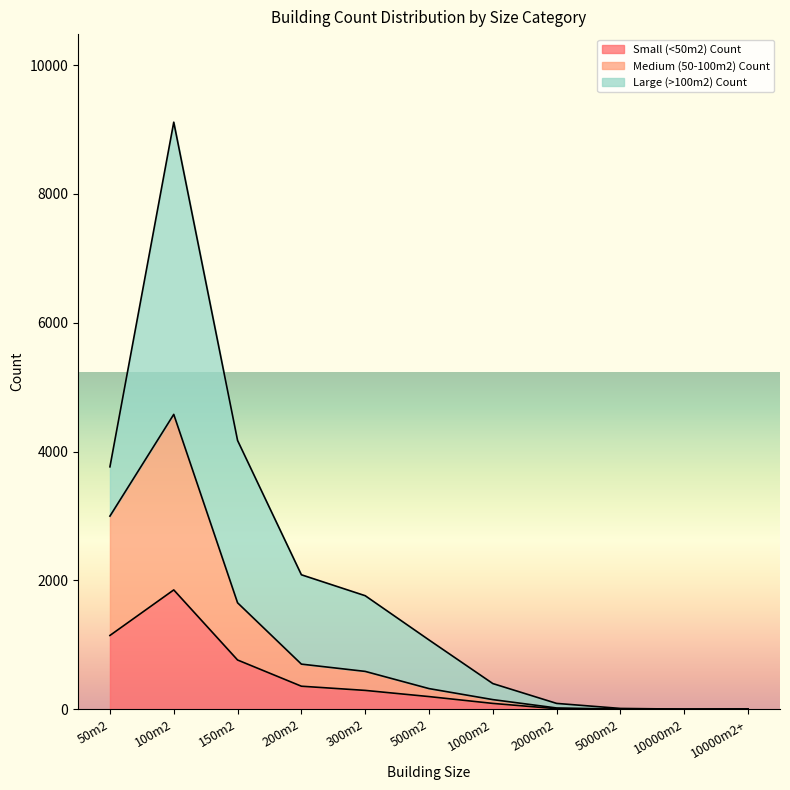

At which category is the sum across all series the highest?

100m2